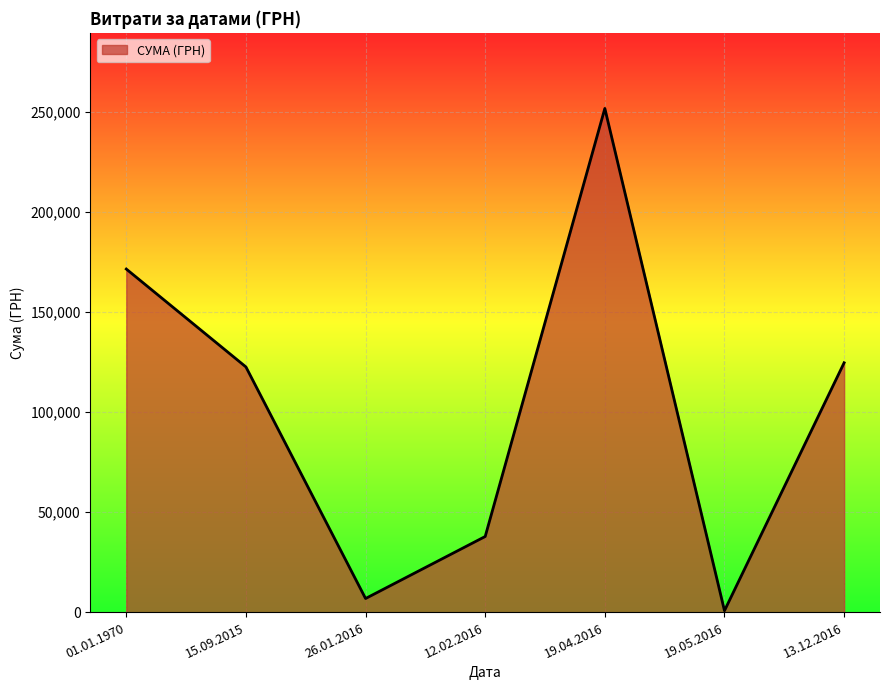

The value at 01.01.1970 is 225533.0. True or false?

False